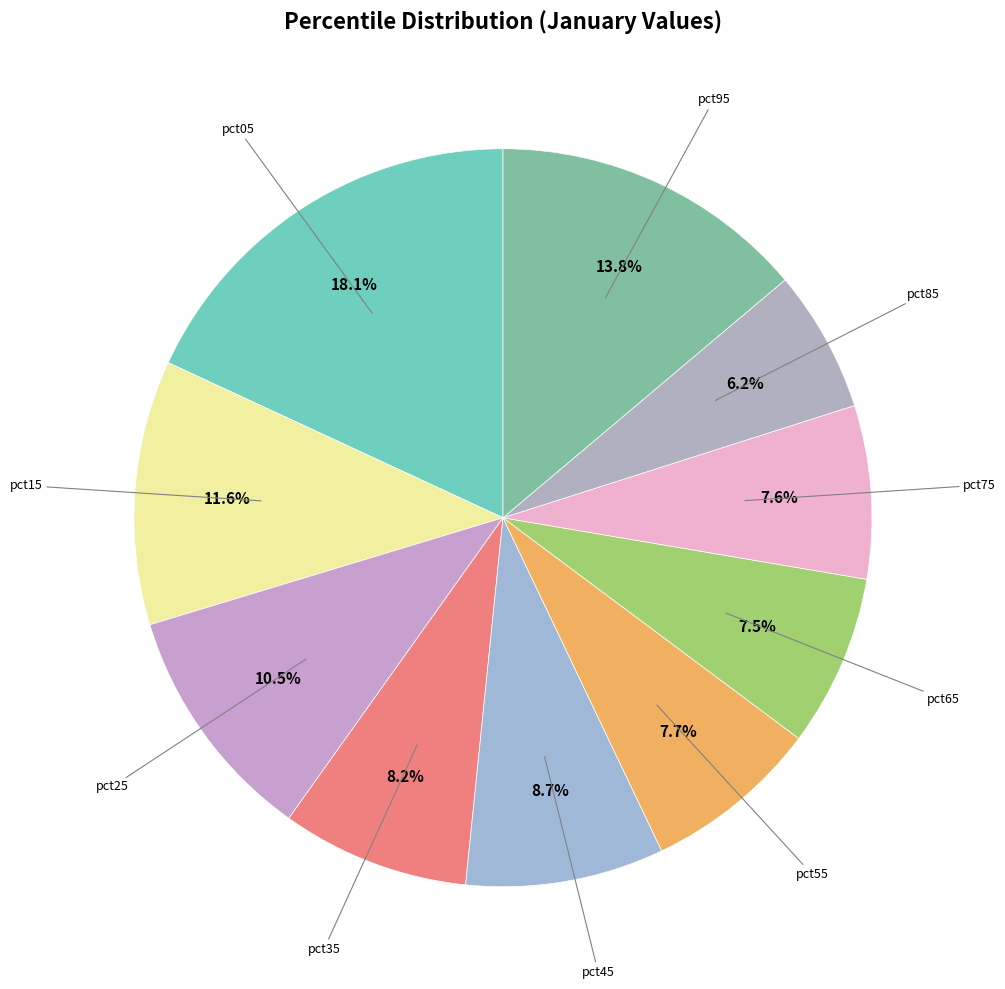

Rank the categories by value from lowest to highest.

pct85, pct65, pct75, pct55, pct35, pct45, pct25, pct15, pct95, pct05